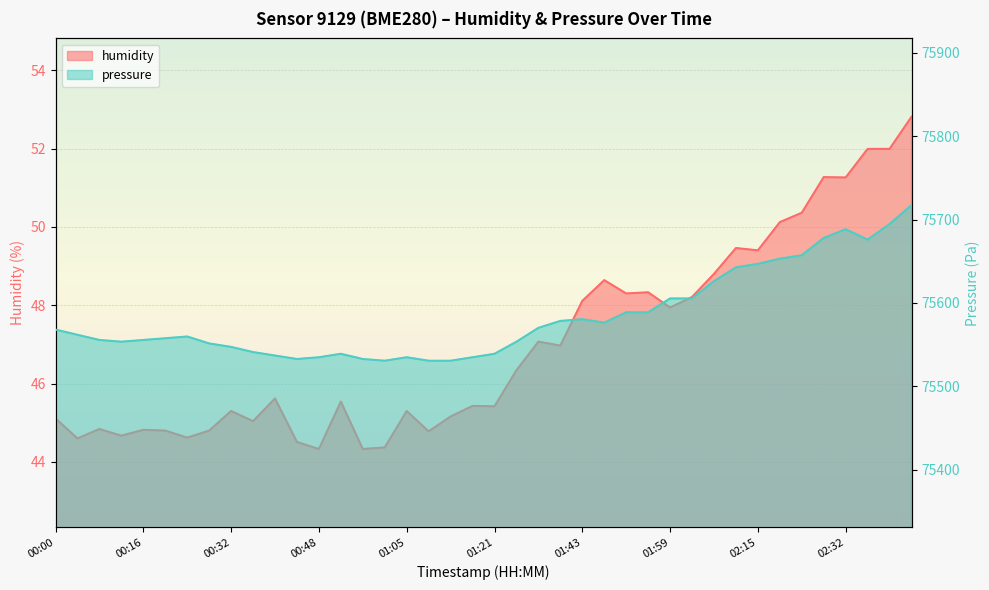

In pressure, how many points are lower than both neighbors (excluding endpoints)?

5